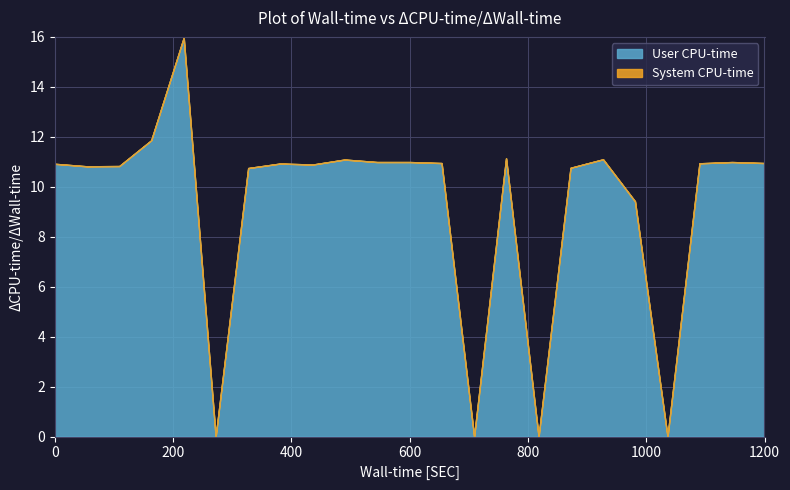

True or false: User CPU-time and System CPU-time intersect in this chart.

False